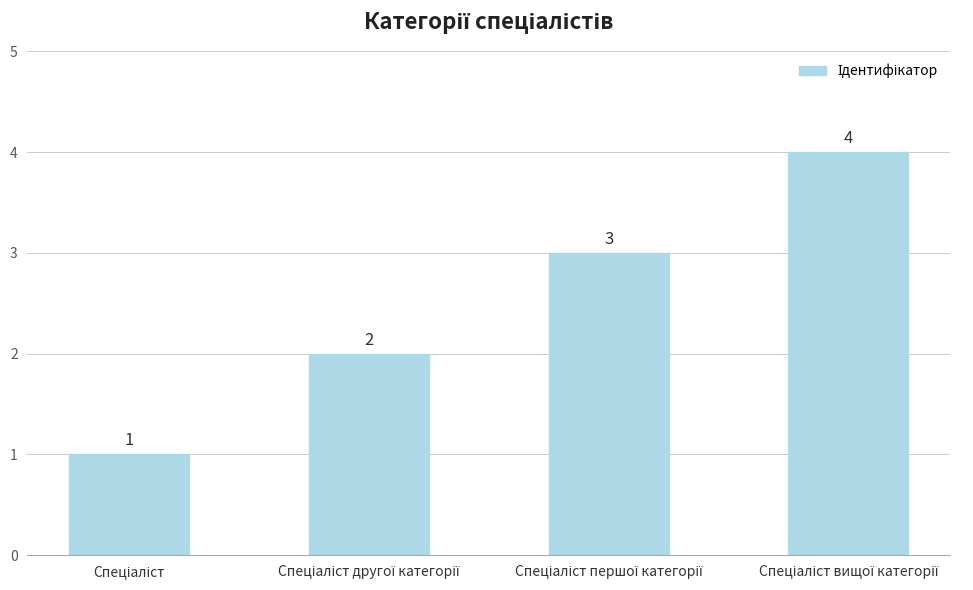

How many values are between 2 and 4?

3